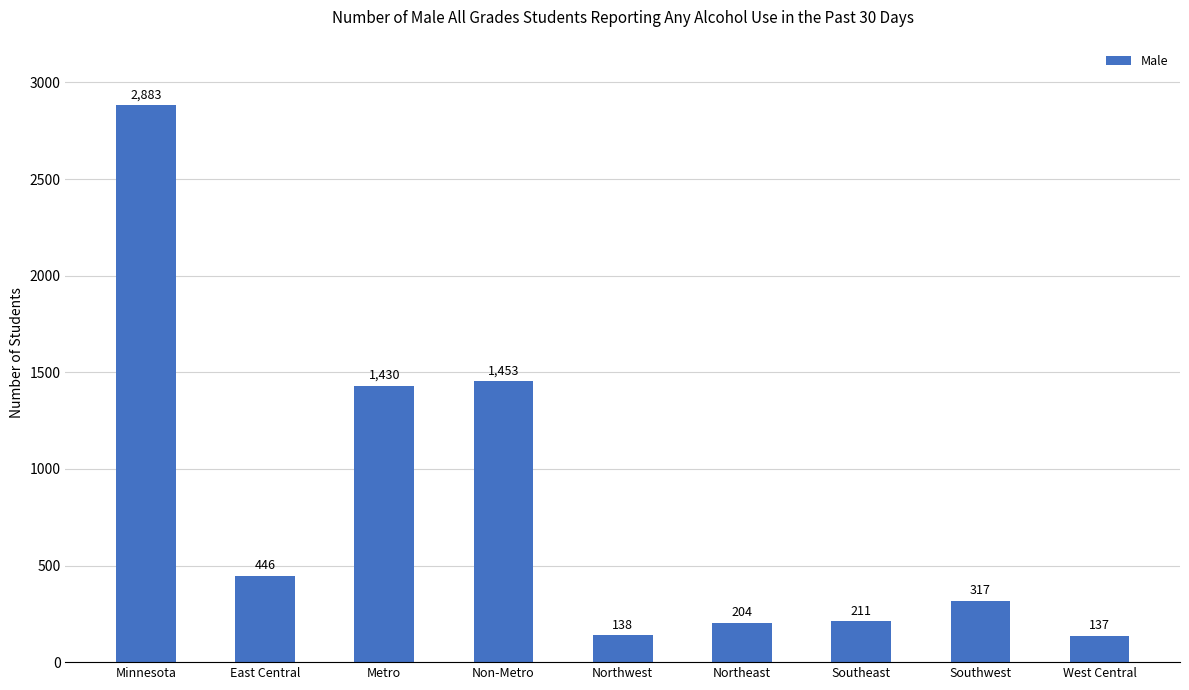

List the labels in order of value, smallest first.

West Central, Northwest, Northeast, Southeast, Southwest, East Central, Metro, Non-Metro, Minnesota